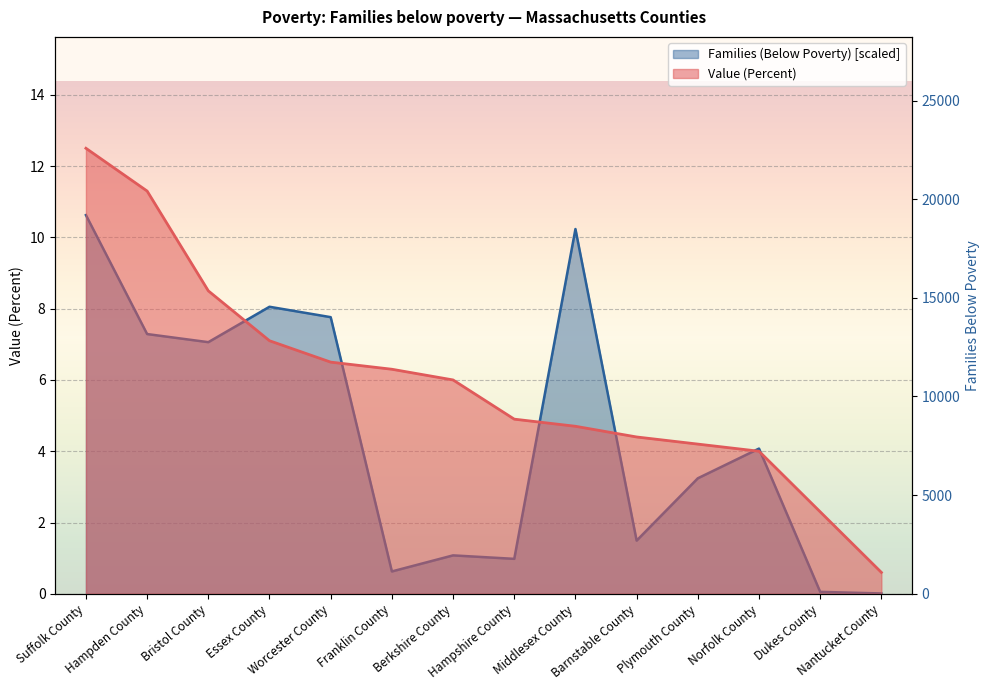

Which series ends up on top after the final intersection of Families (Below Poverty) and Value (Percent)?

Value (Percent)